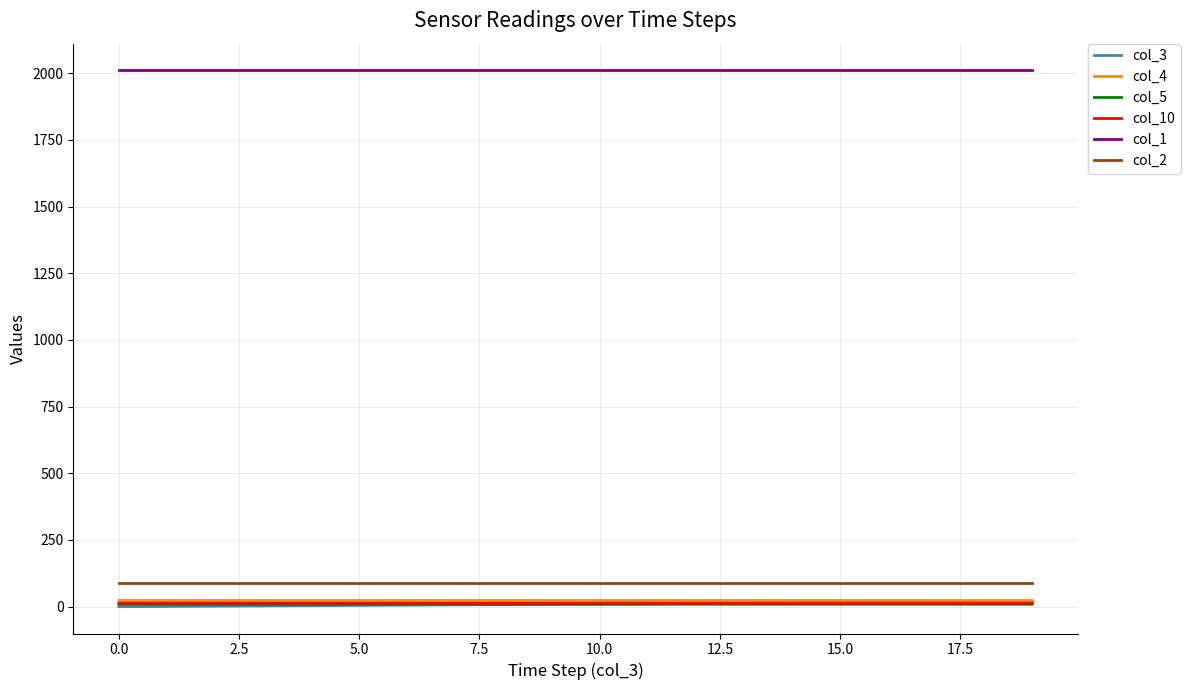

True or false: col_2 and col_4 intersect in this chart.

False